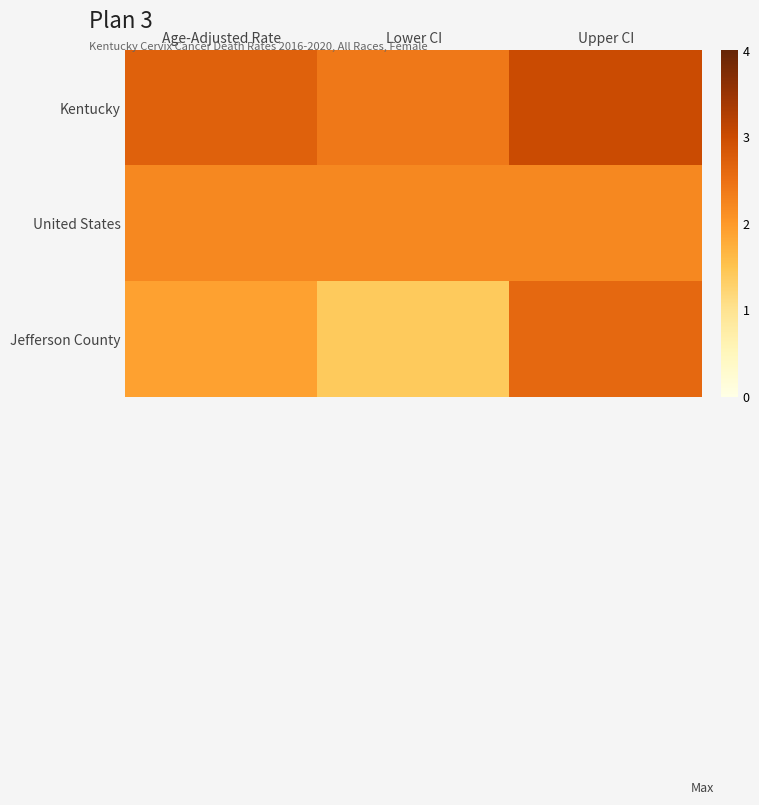

At which category is the sum across all series the highest?

Upper CI